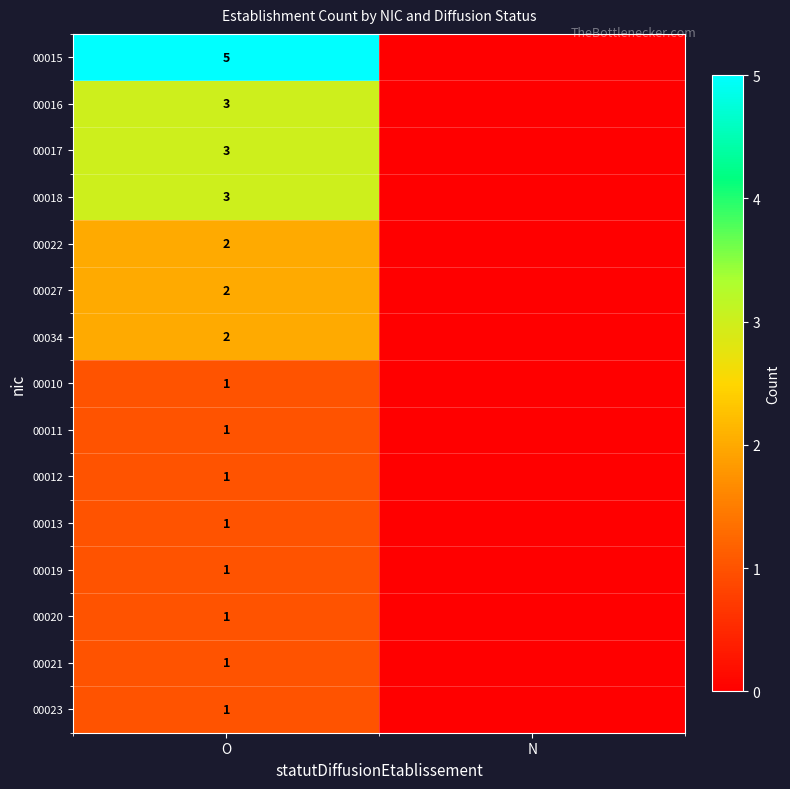

What is the total value across all series at O?

28